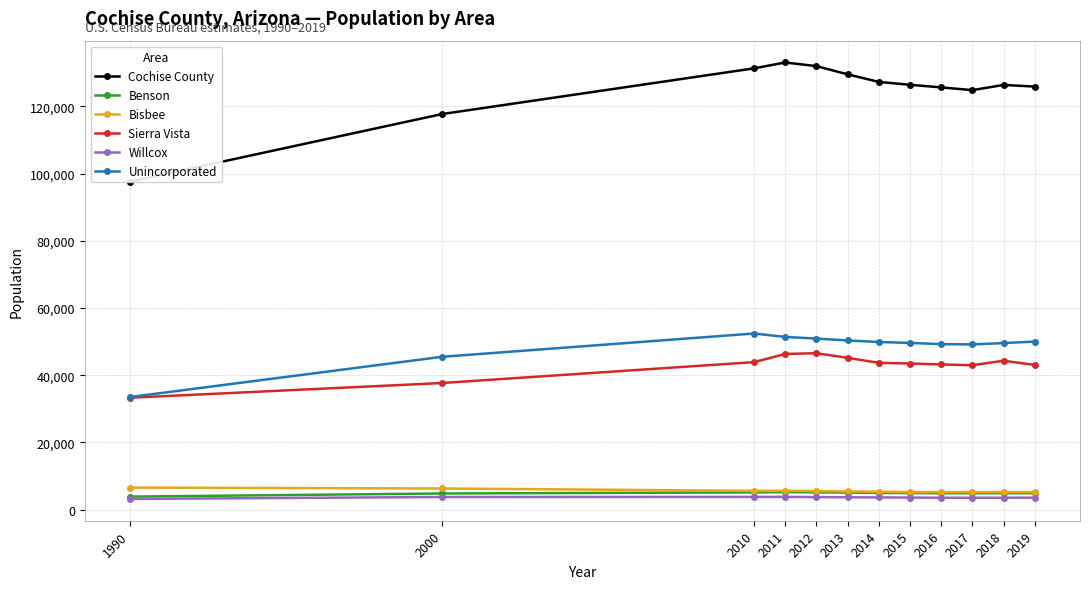

What is the average value of the Cochise County series?

124838